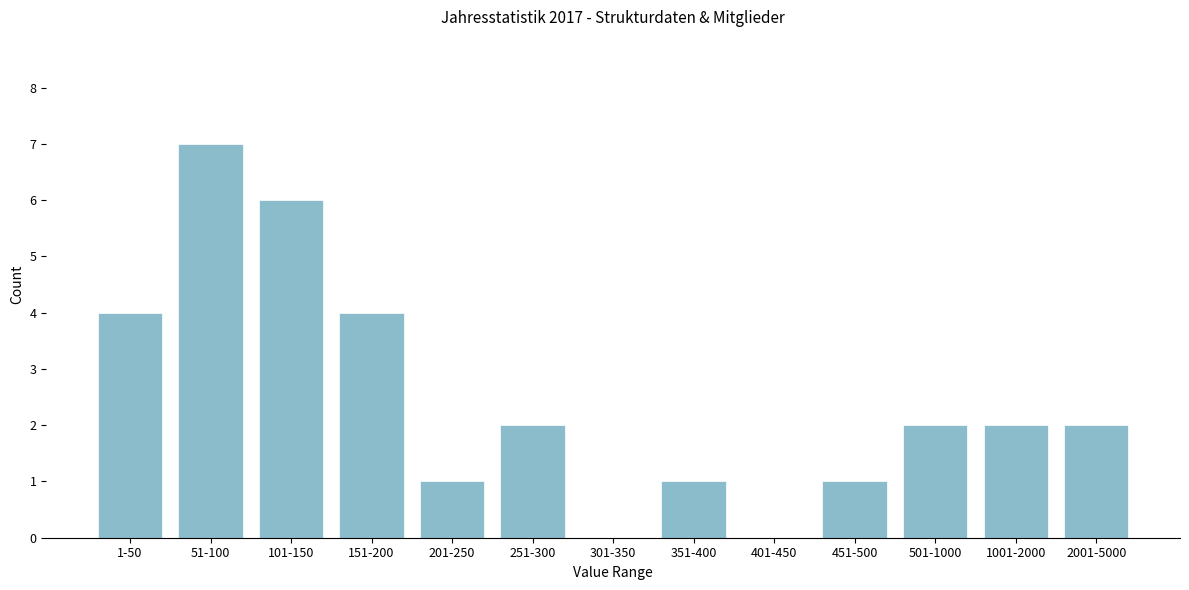

Reading right to left, what are all the values shown in this chart?

2001-5000=2	1001-2000=2	501-1000=2	451-500=1	401-450=0	351-400=1	301-350=0	251-300=2	201-250=1	151-200=4	101-150=6	51-100=7	1-50=4